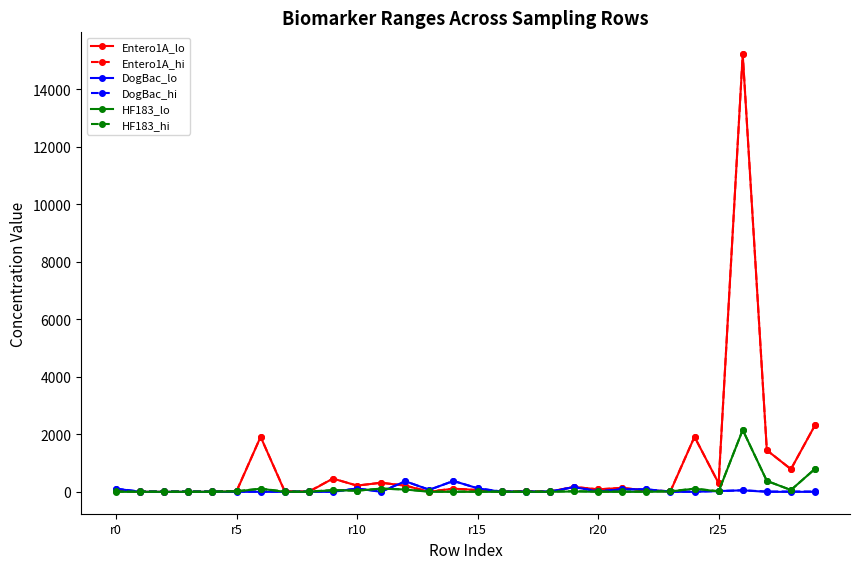

Which series has the largest range (max minus min)?

Entero1A_lo